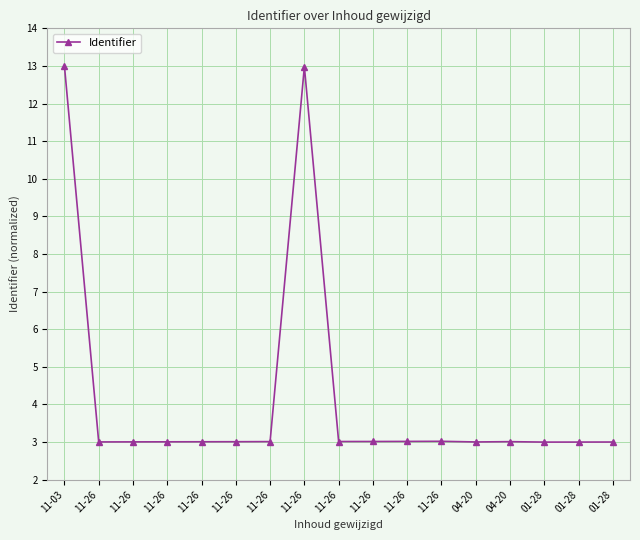

What is the sum of the values at 11-26 and 11-26?

6.0